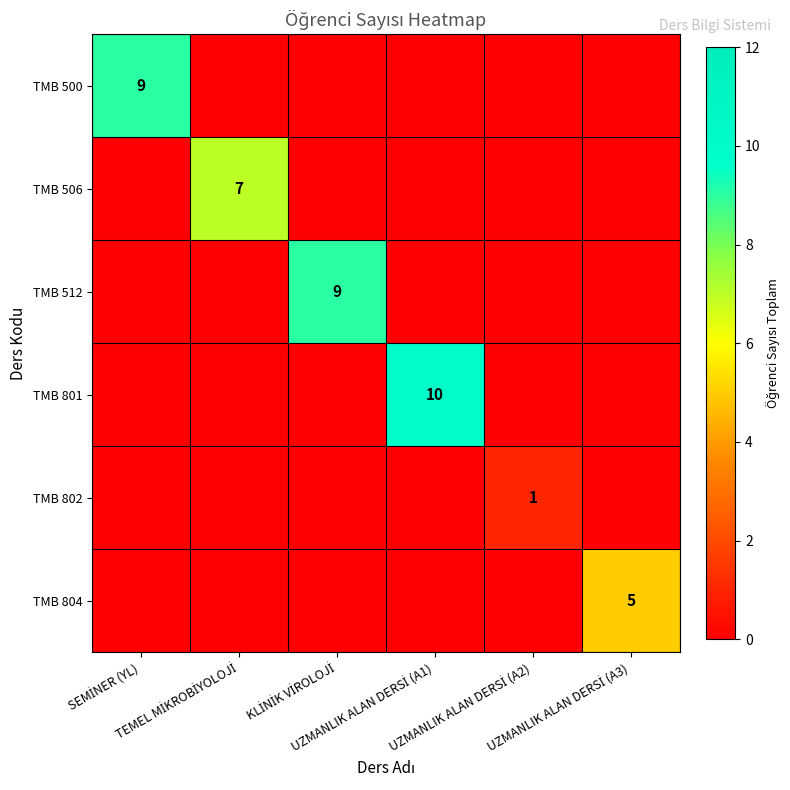

What is the total value across all series at UZMANLIK ALAN DERSİ (A3)?

5